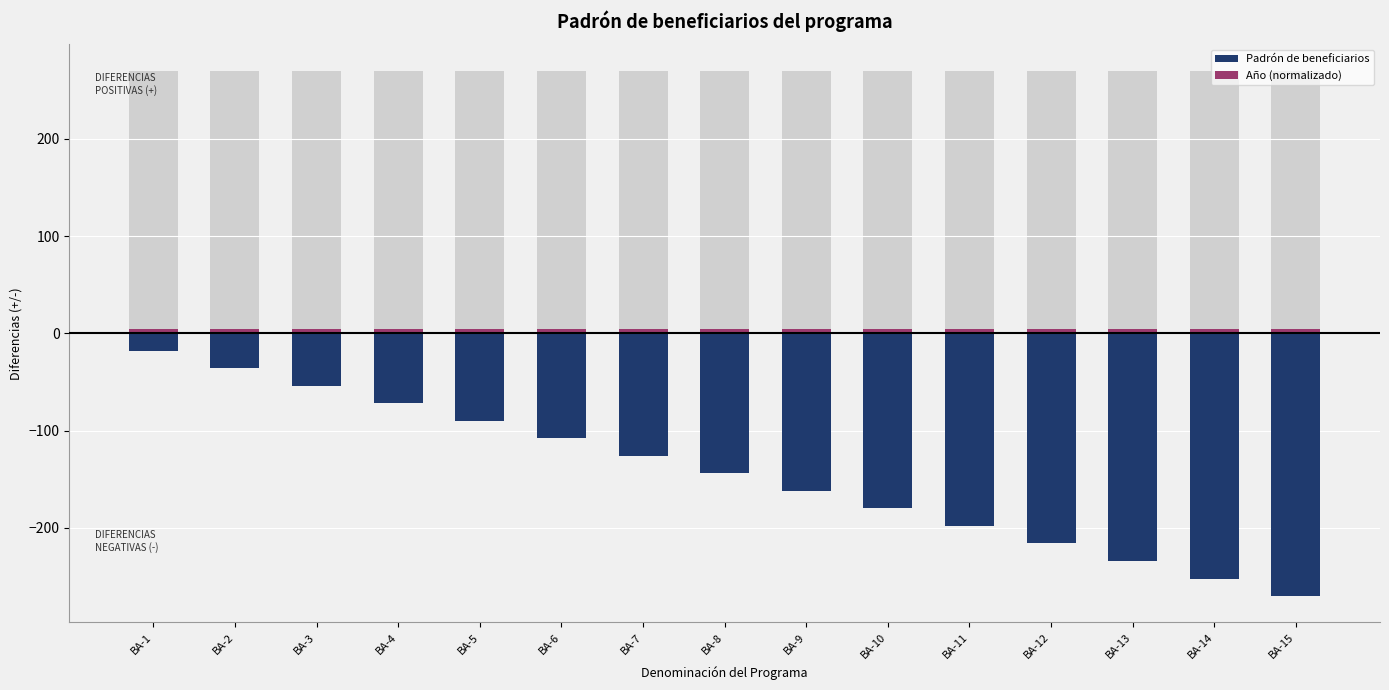

Which label corresponds to the largest value in the chart?

BA-1